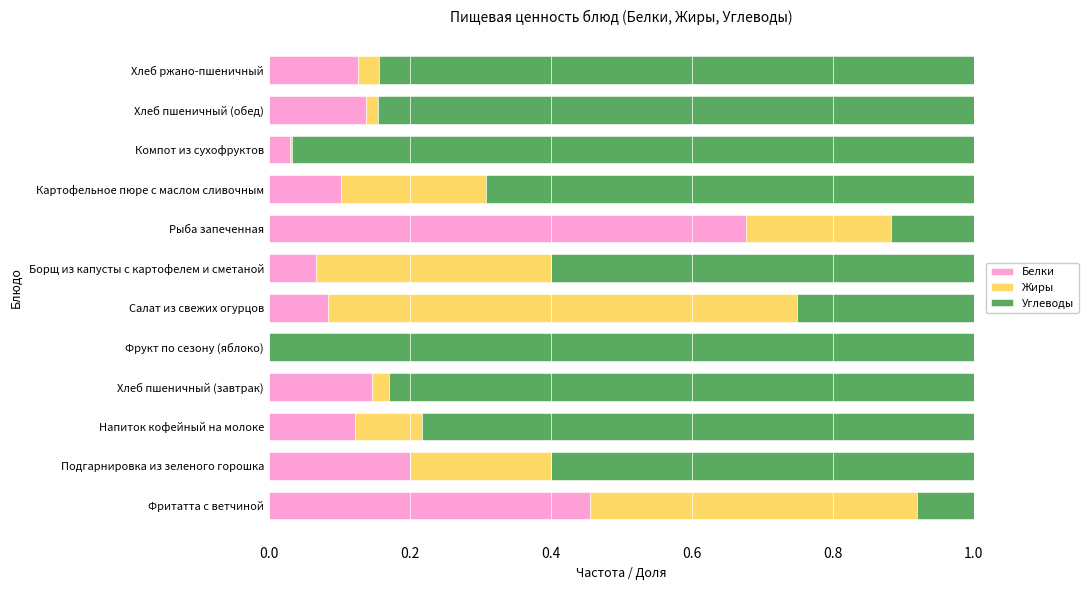

Is it true that Белки equals 0.7 at Рыба запеченная?

True